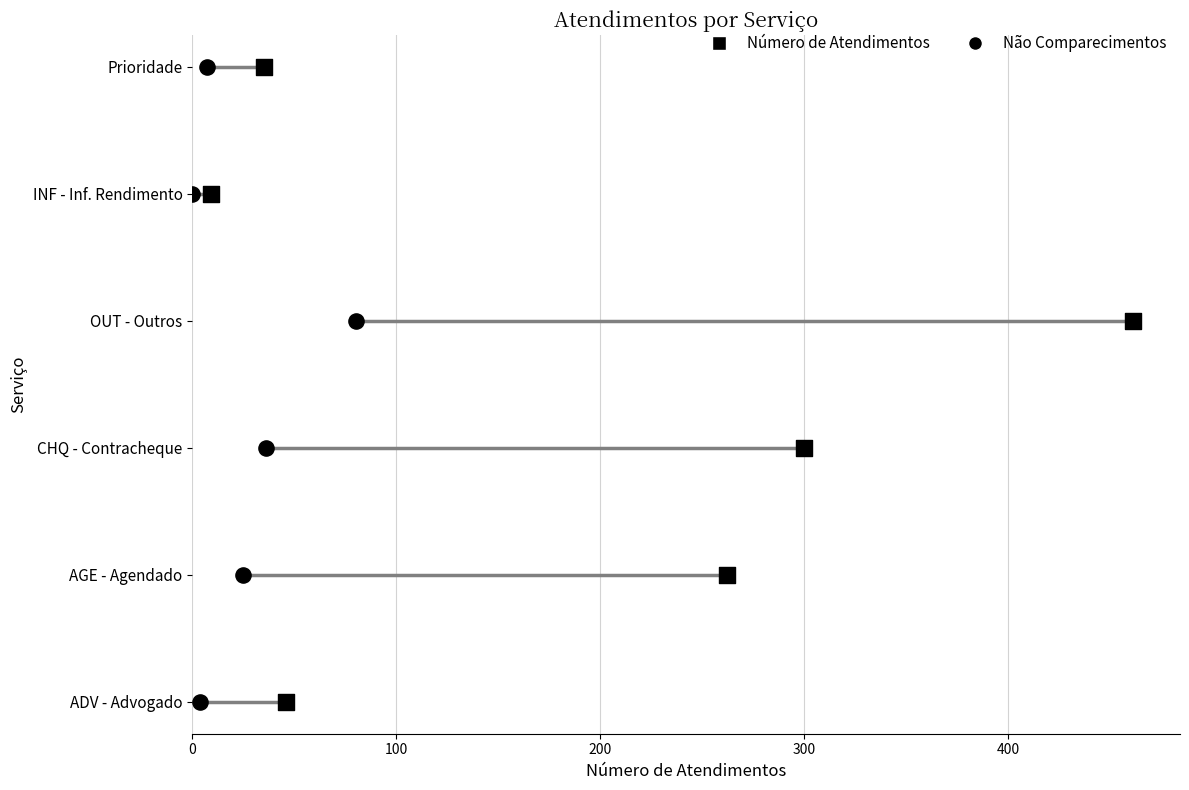

Which series has the largest total across all categories?

Número de Atendimentos